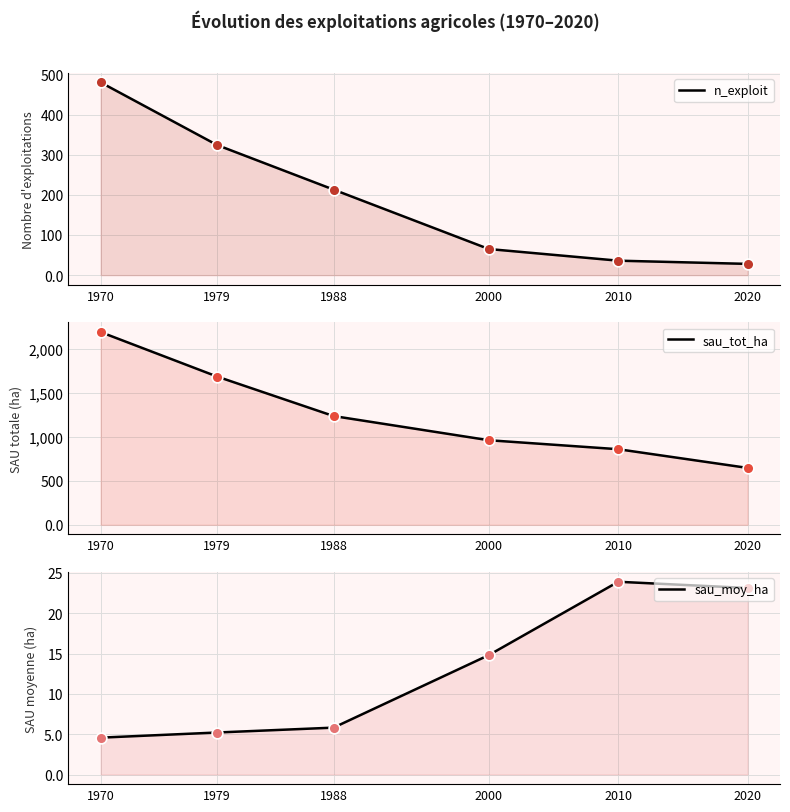

What is the total value across all series at 2020?

698.7